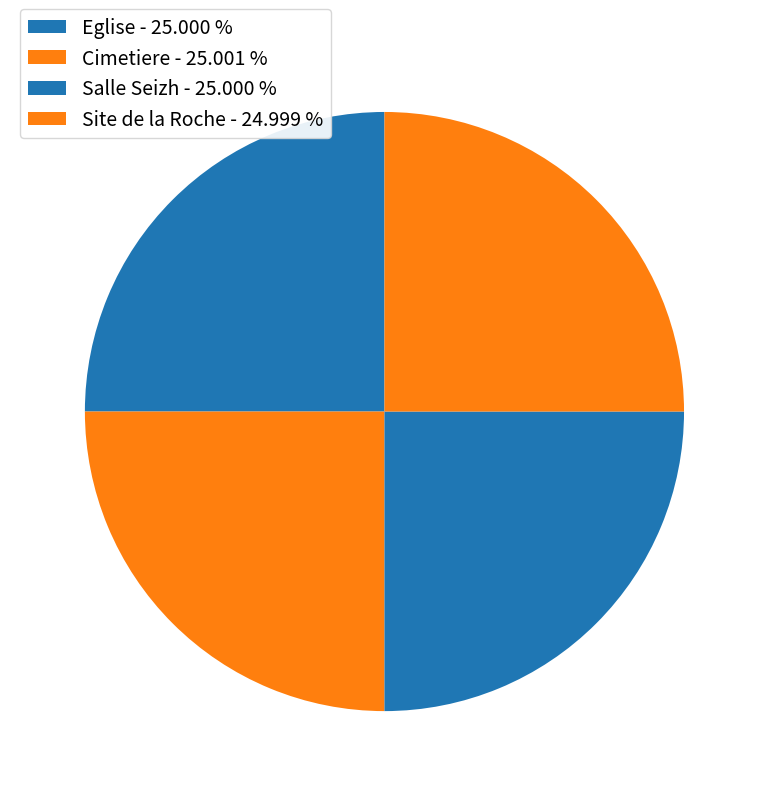

Which category has the biggest portion of the pie?

Cimetiere